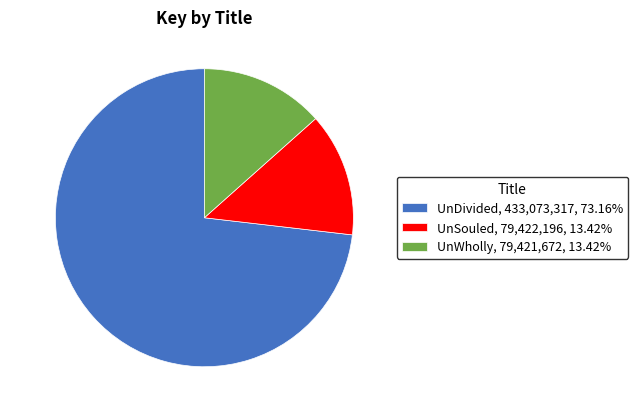

Approximately how many times larger is the value at UnWholly, 79,421,672, 13.42% compared to UnSouled, 79,422,196, 13.42%?

1.0